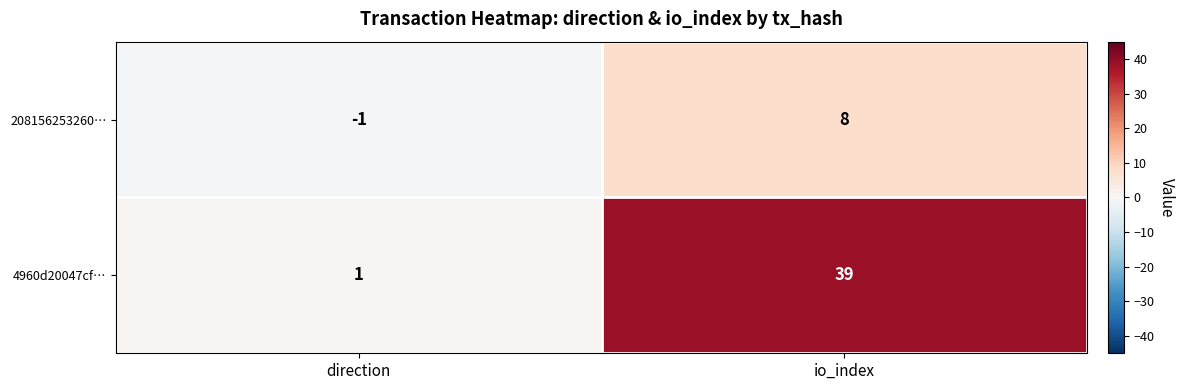

How many series are shown in this chart?

2